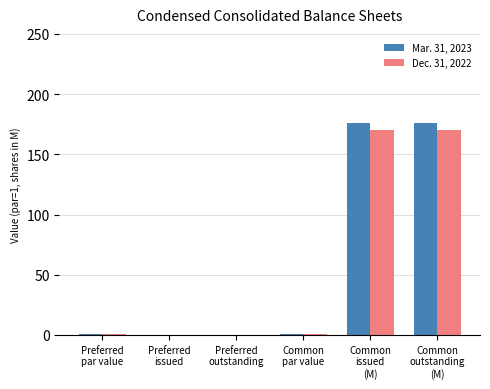

What is the difference between the Dec. 31, 2022 values at Preferred
outstanding and Preferred
par value?

1.0